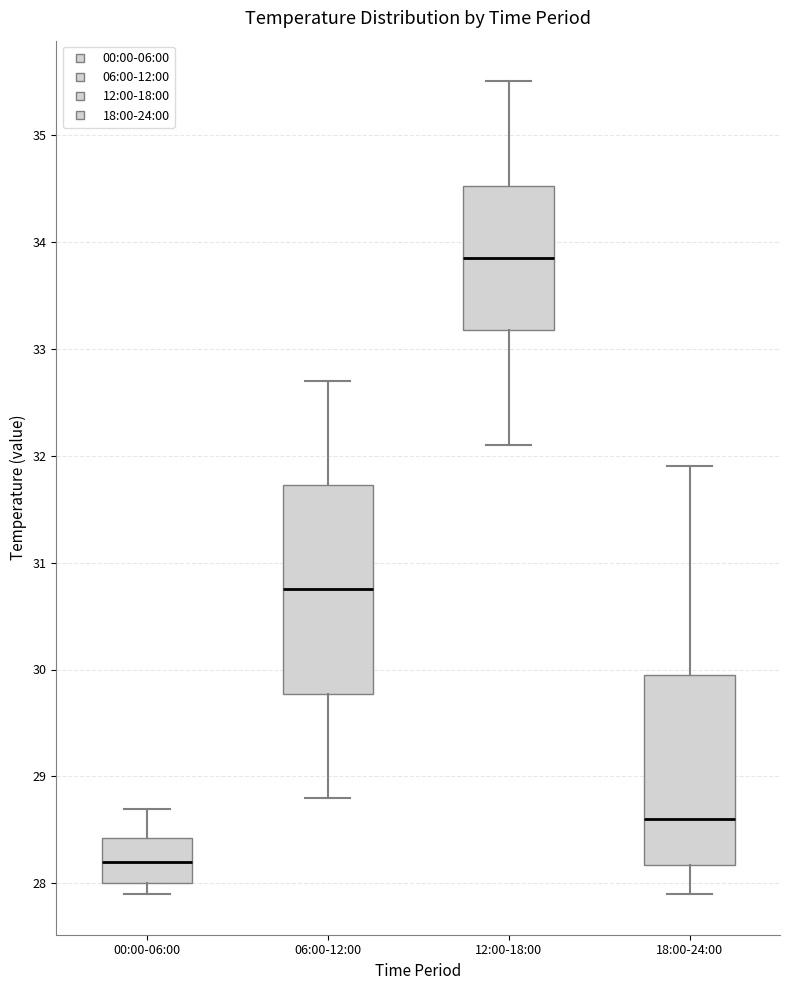

Reading left to right, transcribe this box plot: for each box, give where its median line is, the range the box spans, and where its two whiskers end, as read against the y-axis. The values are not printed on the chart, so give them approximately, as read against the axis.

00:00-06:00: median 28.2, box 28.0 to 28.4, whiskers 27.9 to 28.7
06:00-12:00: median 30.8, box 29.8 to 31.7, whiskers 28.8 to 32.7
12:00-18:00: median 33.9, box 33.2 to 34.5, whiskers 32.1 to 35.5
18:00-24:00: median 28.6, box 28.2 to 30.0, whiskers 27.9 to 31.9